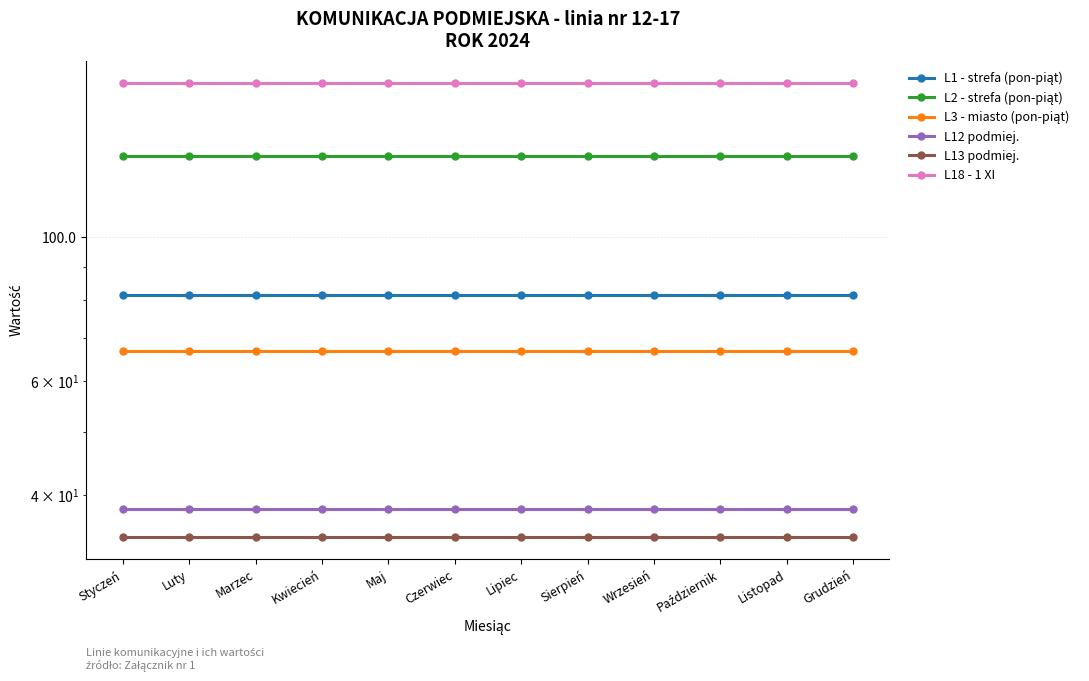

What is the average value of the L12 podmiej. series?

38.0